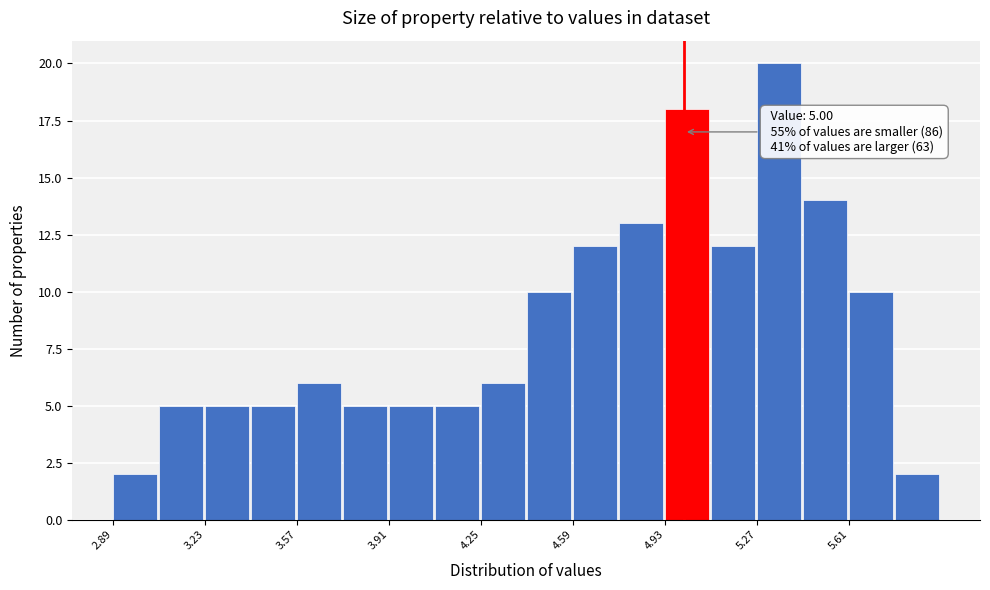

Read against the x-axis, roughly where is the centre of the tallest bar?

5.35